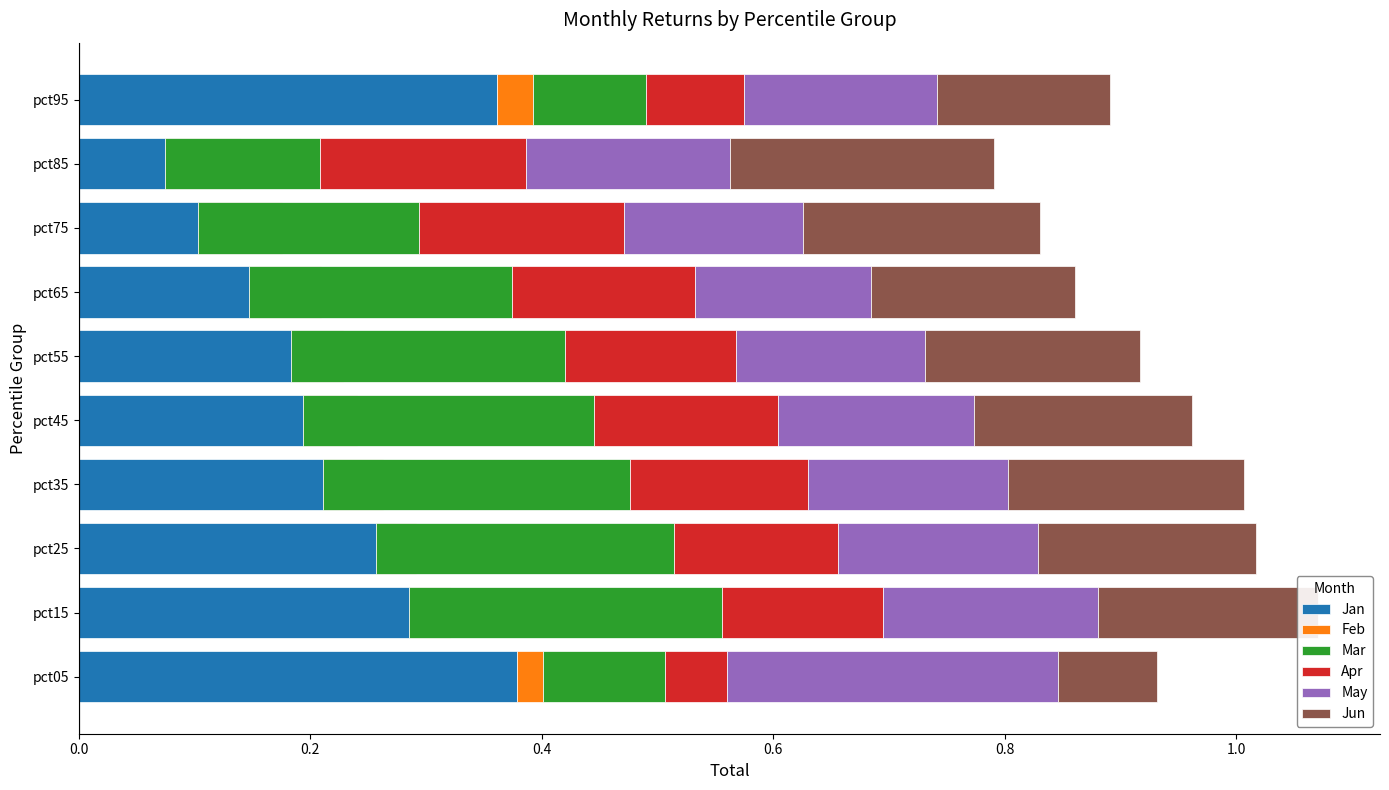

What is the average value of the Jun series?

0.2